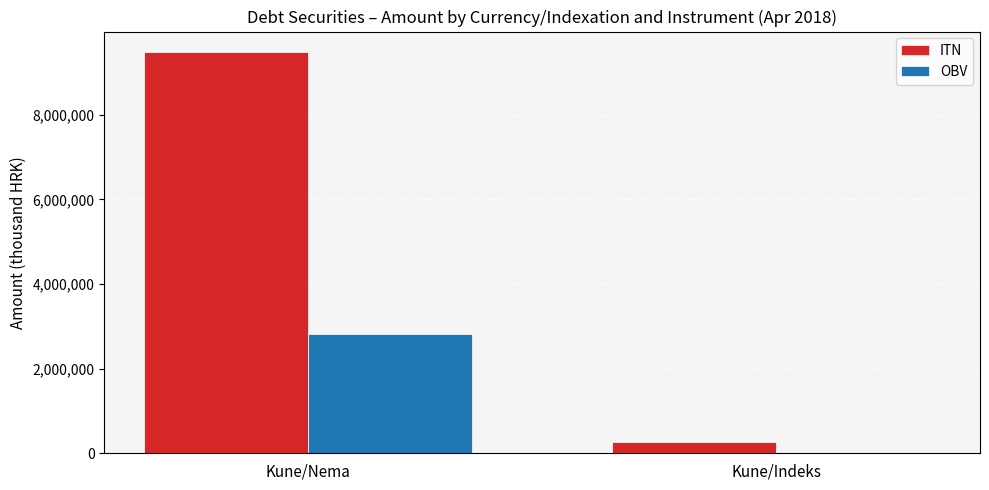

Count the OBV values in the range 87 to 2814158.

2